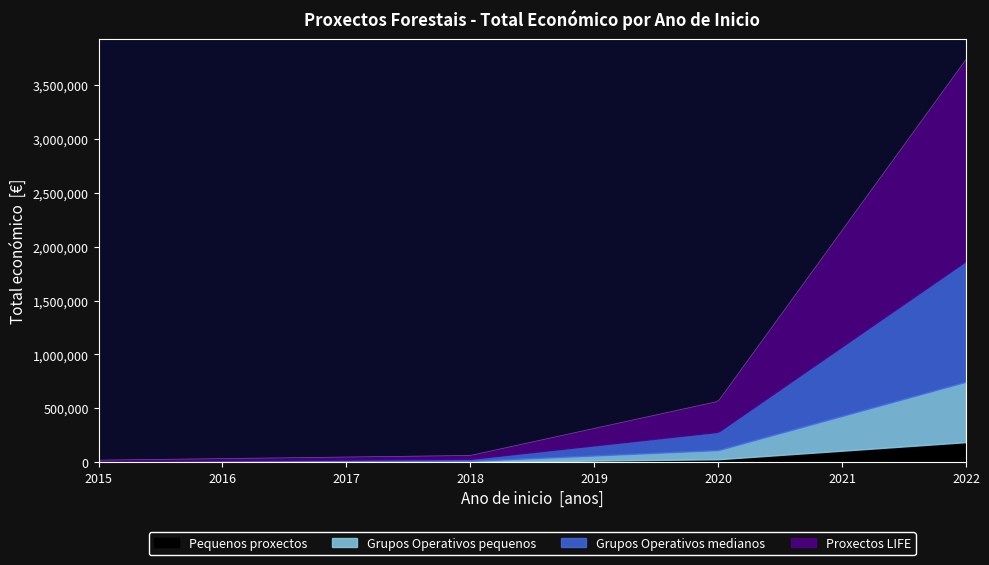

True or false: there are more than 1 points higher than both neighbors.

False